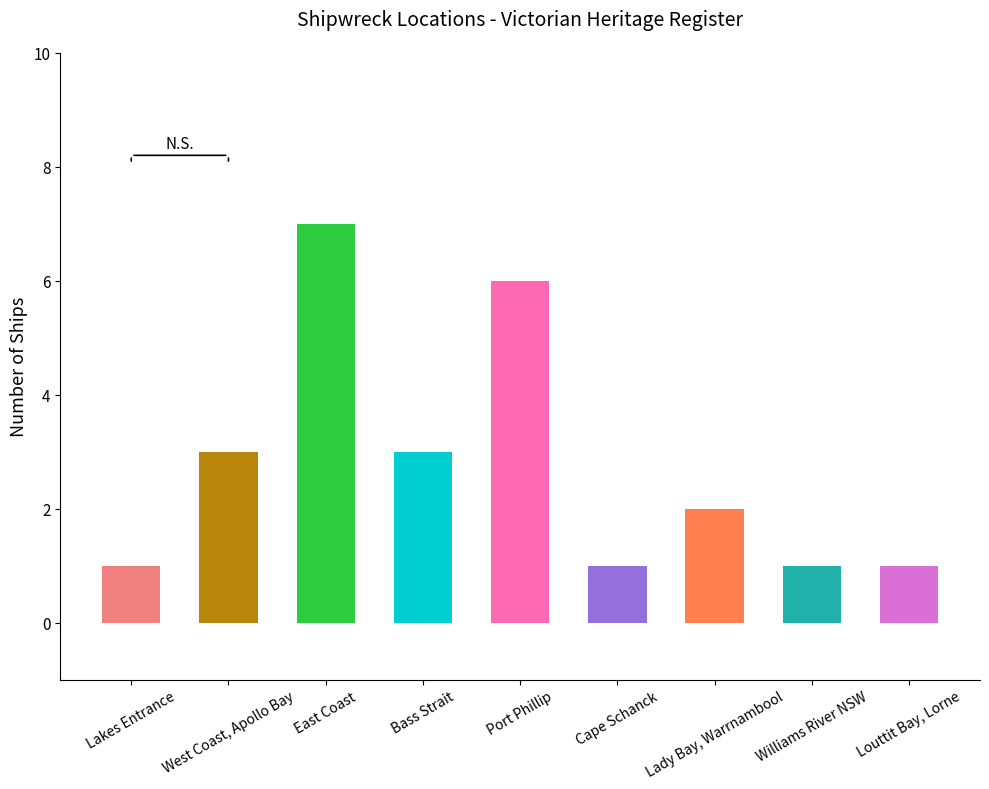

What is the label of the 8th bar from the left?

Williams River NSW